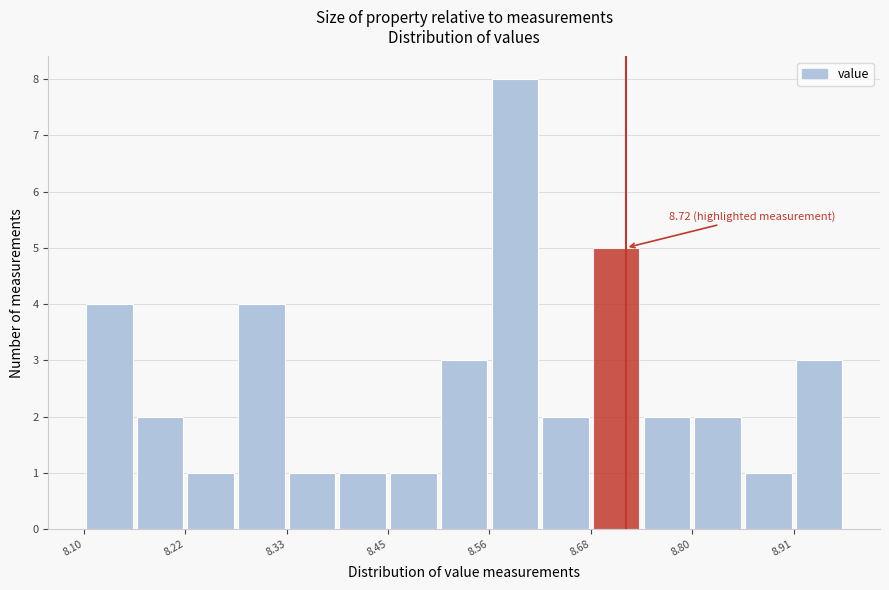

Read against the x-axis, roughly where is the centre of the tallest bar?

8.60